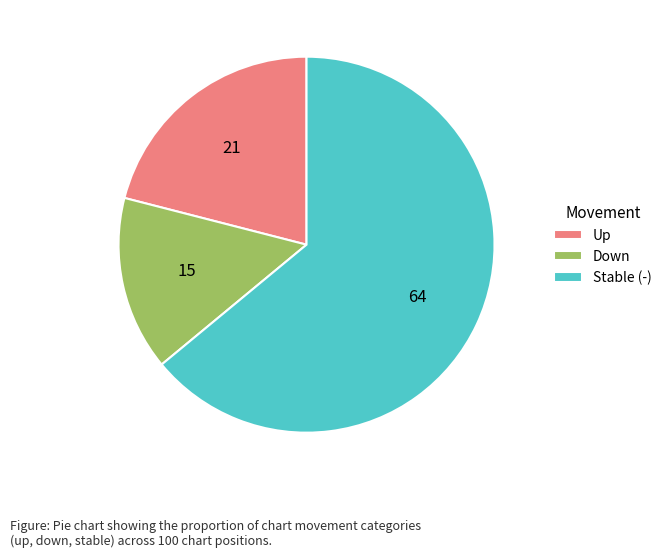

The Up slice represents 7% of the pie. True or false?

False